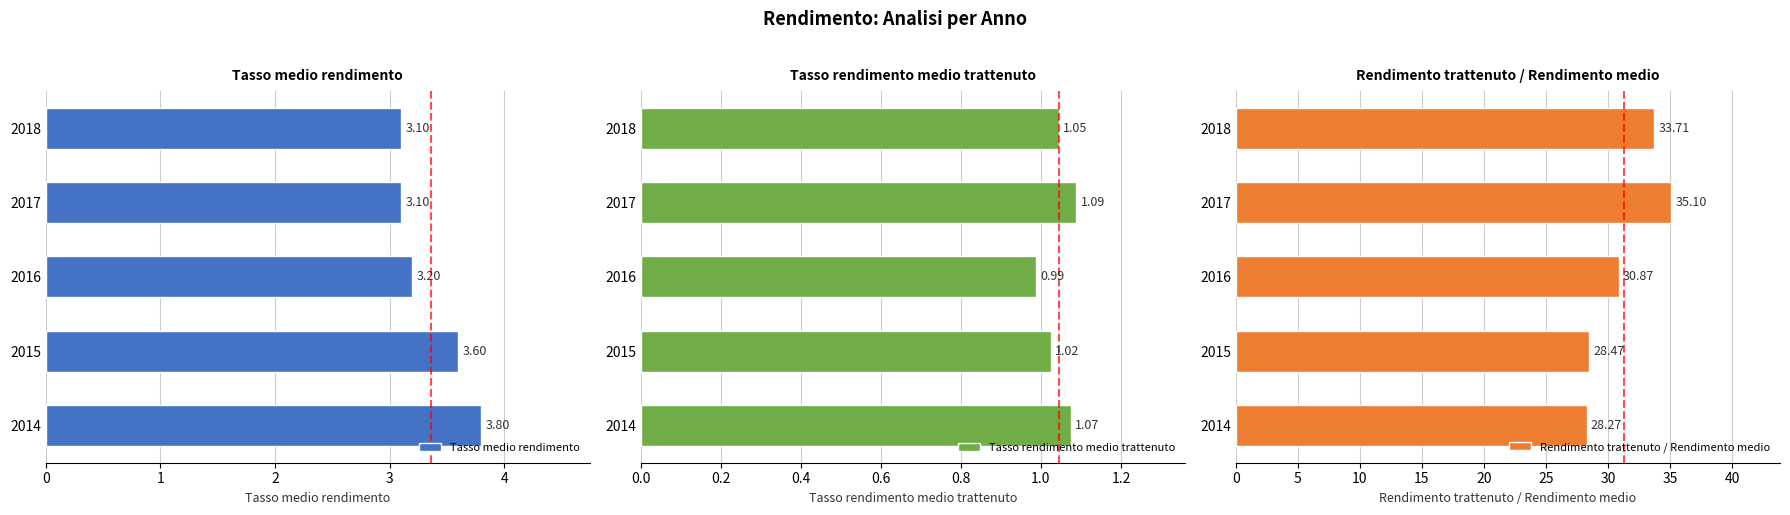

Reading left to right, extract all data points from this chart.

Tasso medio rendimento: 3.8	3.6	3.2	3.1	3.1
Tasso rendimento medio trattenuto: 1.1	1.0	1.0	1.1	1.0
Rendimento trattenuto / Rendimento medio: 28.3	28.5	30.9	35.1	33.7